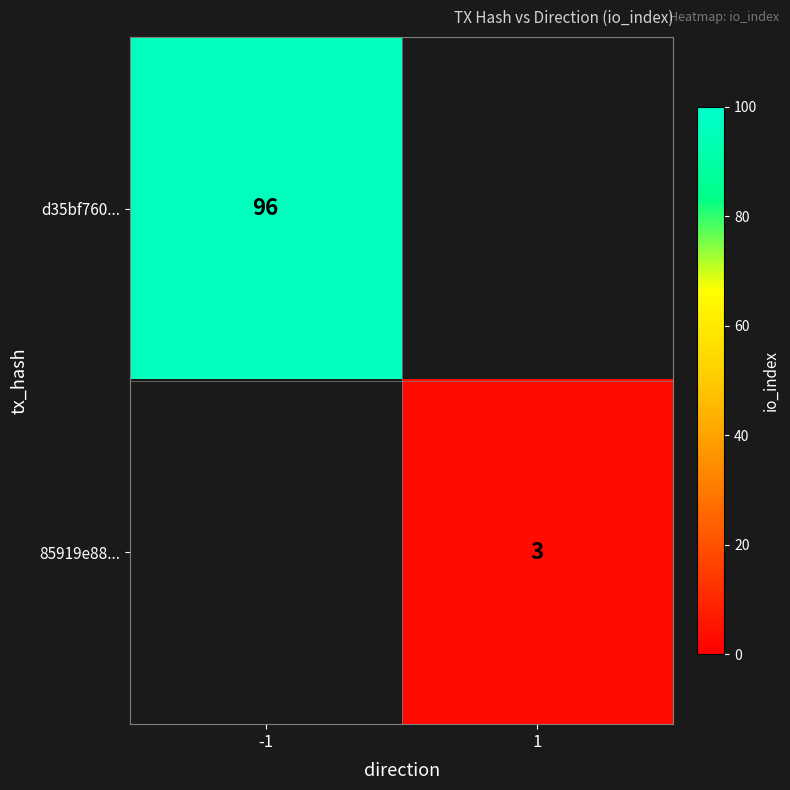

Is the value of 85919e88... at 1 greater than the value of d35bf760... at -1?

No